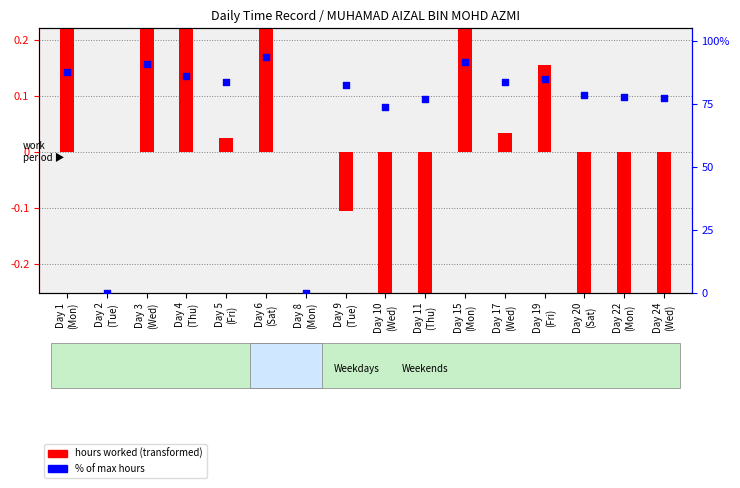

What are all the series names shown in the legend?

hours worked (transformed), % of max hours